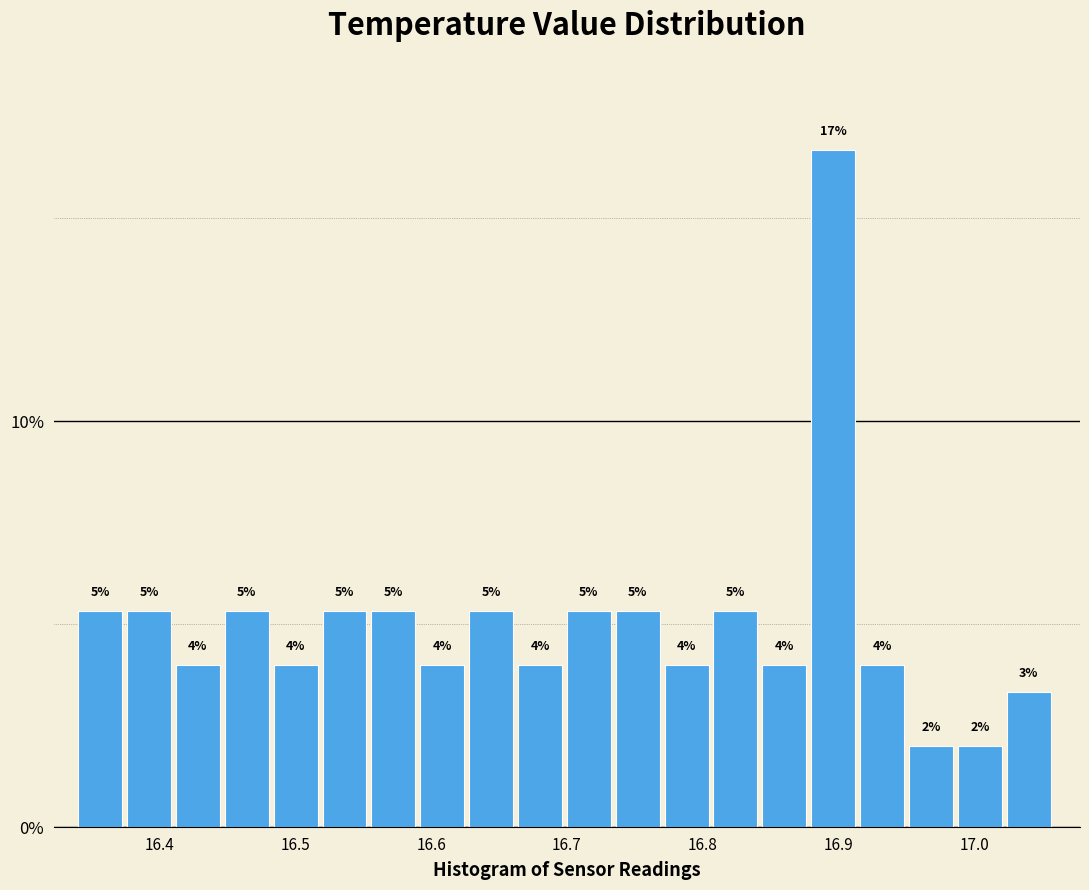

Read against the x-axis, roughly where is the centre of the tallest bar?

16.90